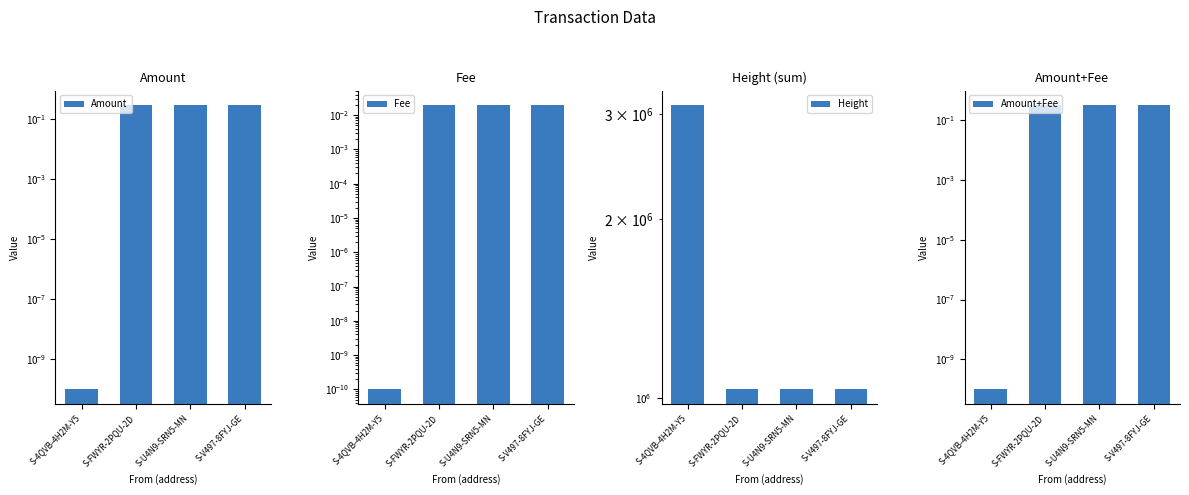

True or false: Amount has a value of 0.3 at S-U4N9-SRN5-MN.

True